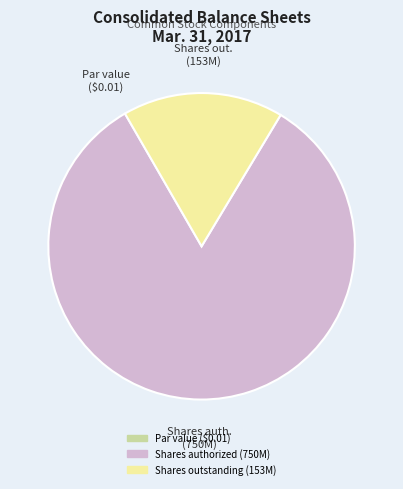

Is there a majority slice in this chart?

Yes